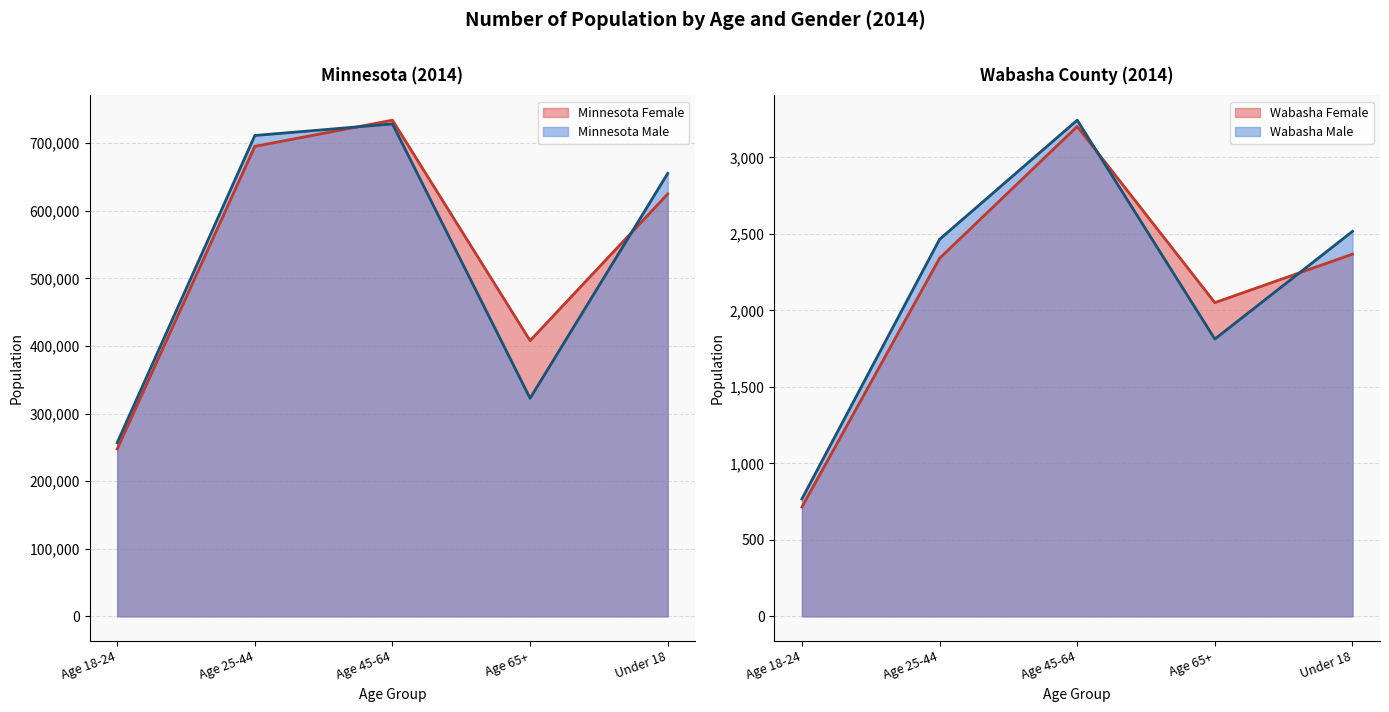

At which label is Minnesota Male closest to 492641?

Under 18